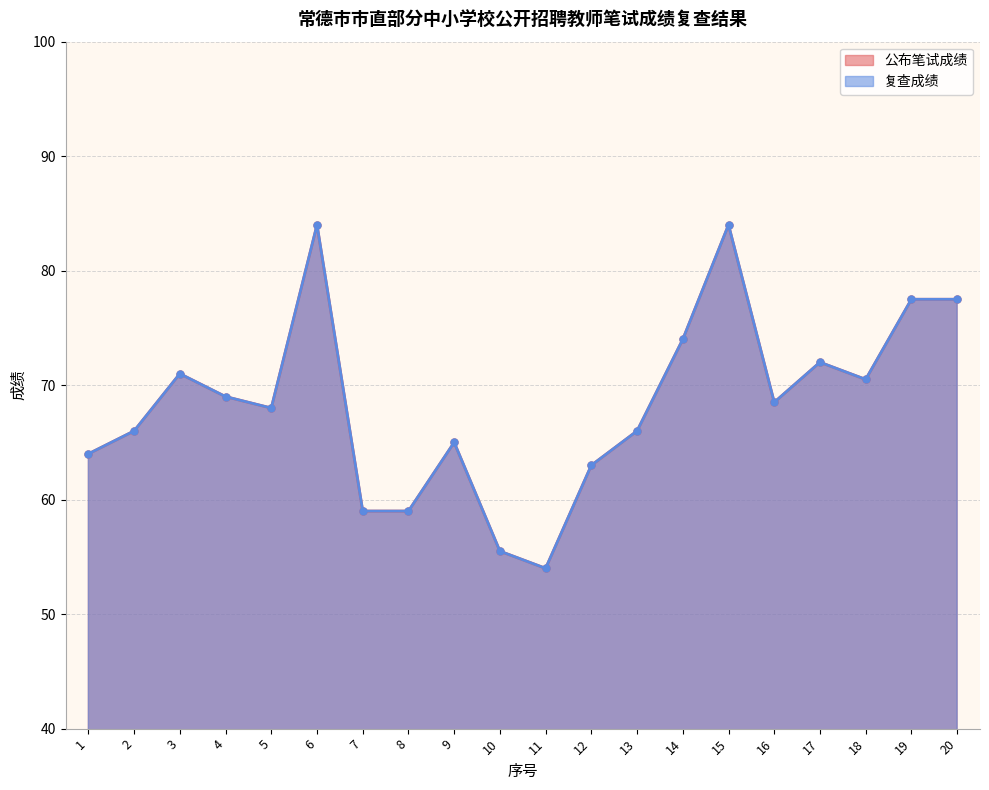

True or false: 复查成绩 has a value of 133.8 at 15.

False